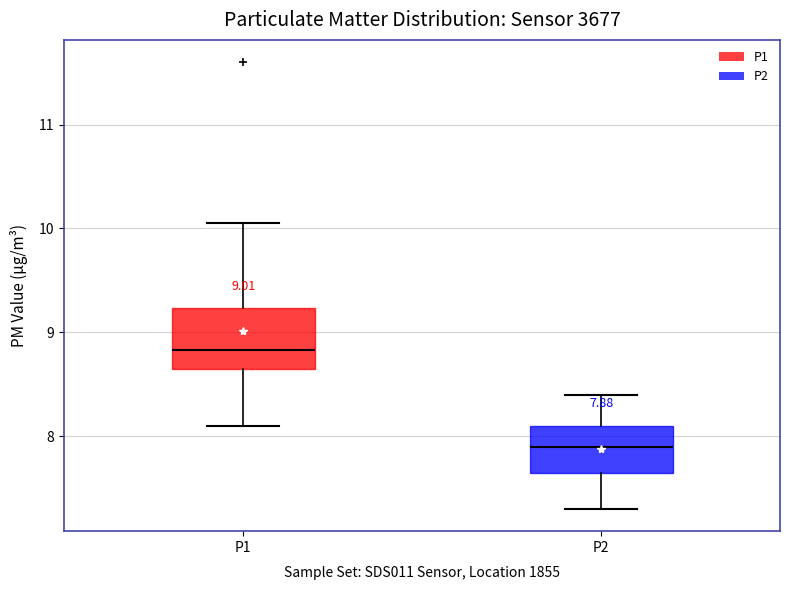

Comparing the boxes themselves (not the whiskers), which one is the tallest?

P1